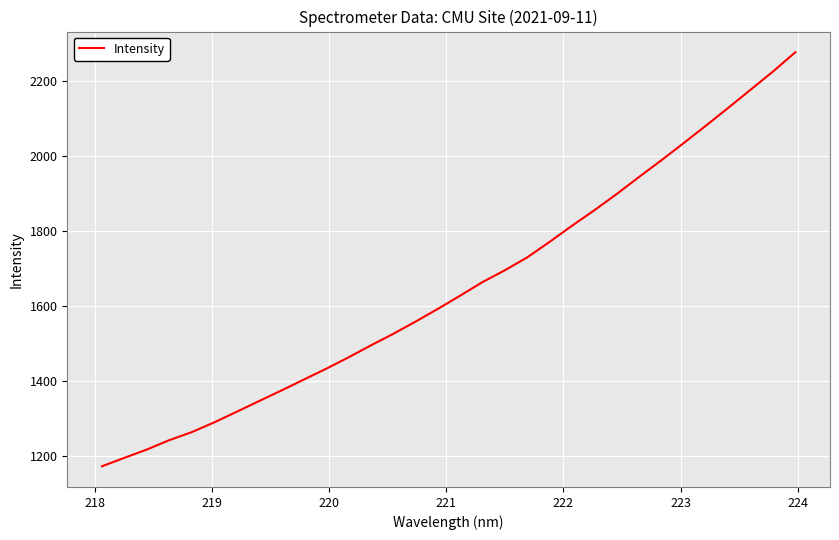

What is the smallest value displayed?

1172.0